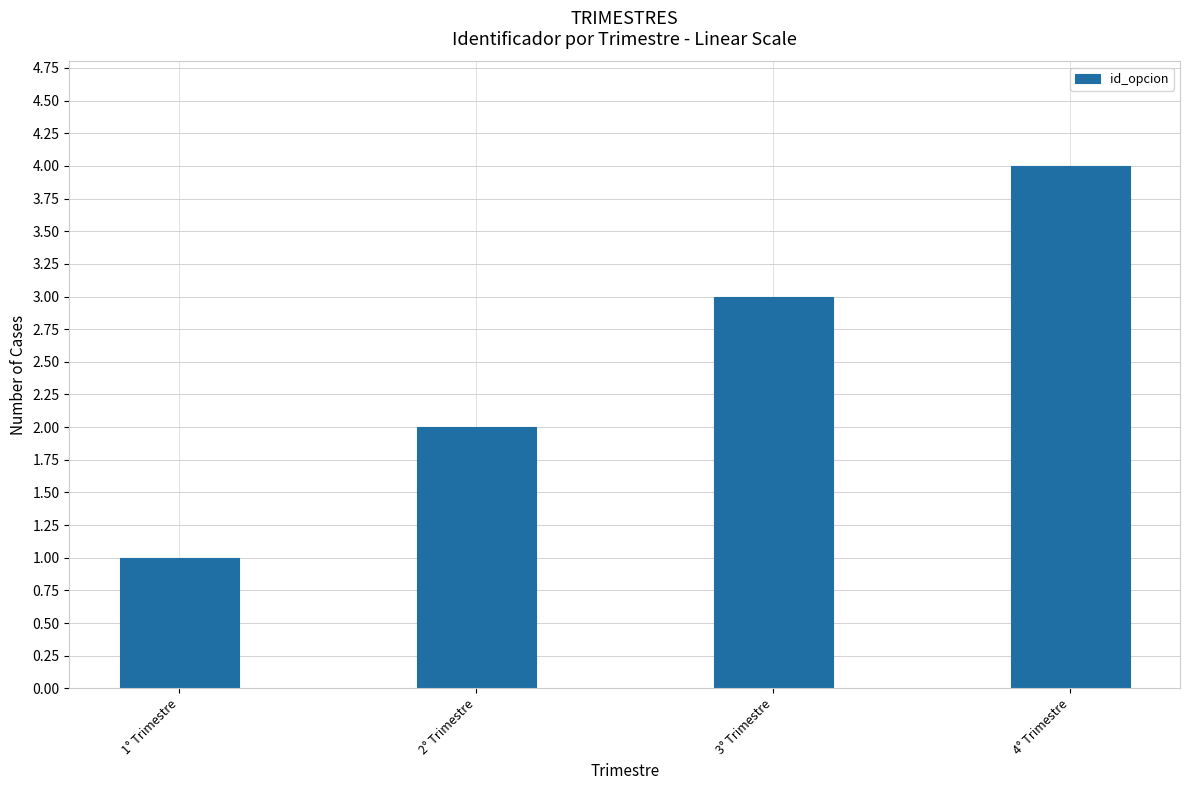

Count the number of data series in this chart.

1